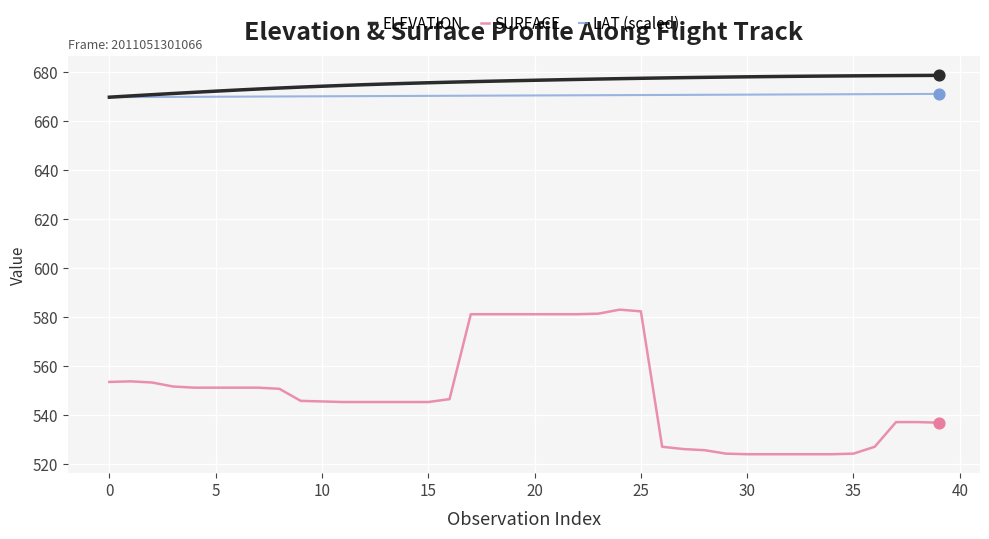

Which series has the largest range (max minus min)?

SURFACE